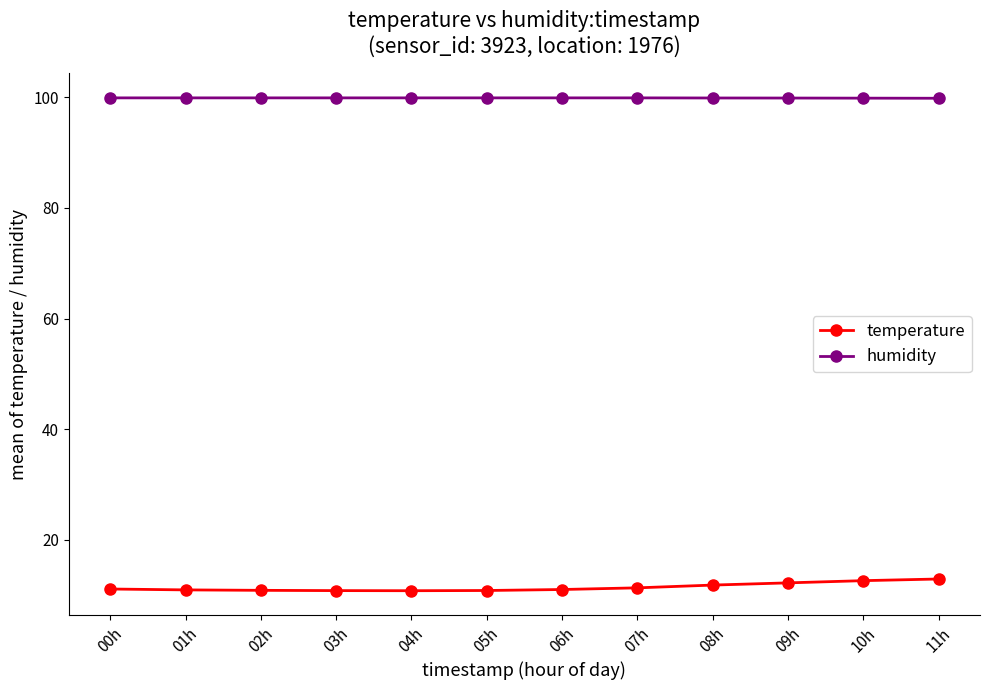

What is the smallest value displayed?

10.8